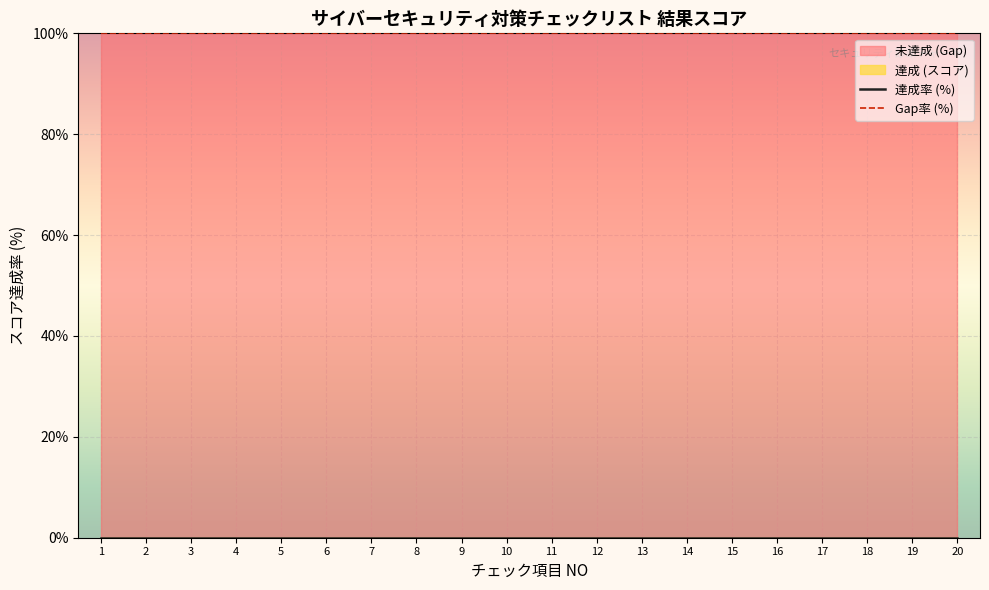

What is the total value across all series at 11?

100